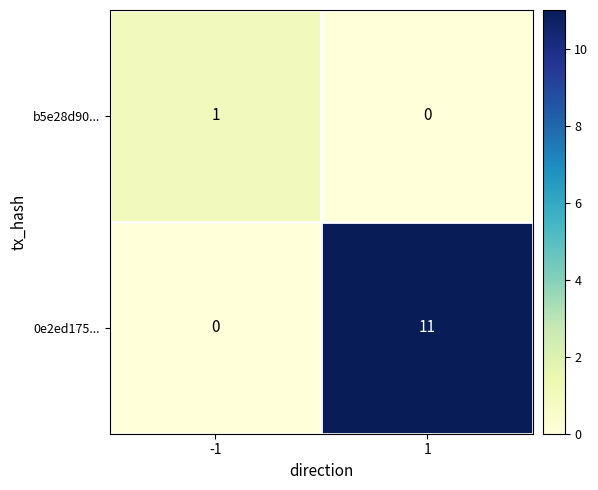

What is the maximum value for 0e2ed175...?

11